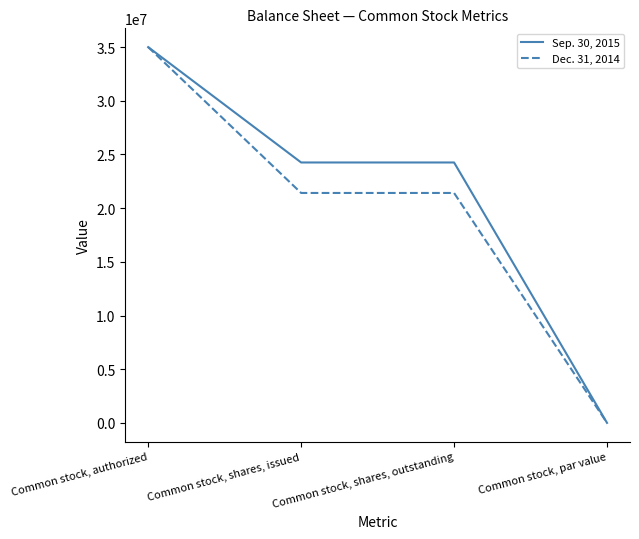

How many distinct data groups are displayed?

2